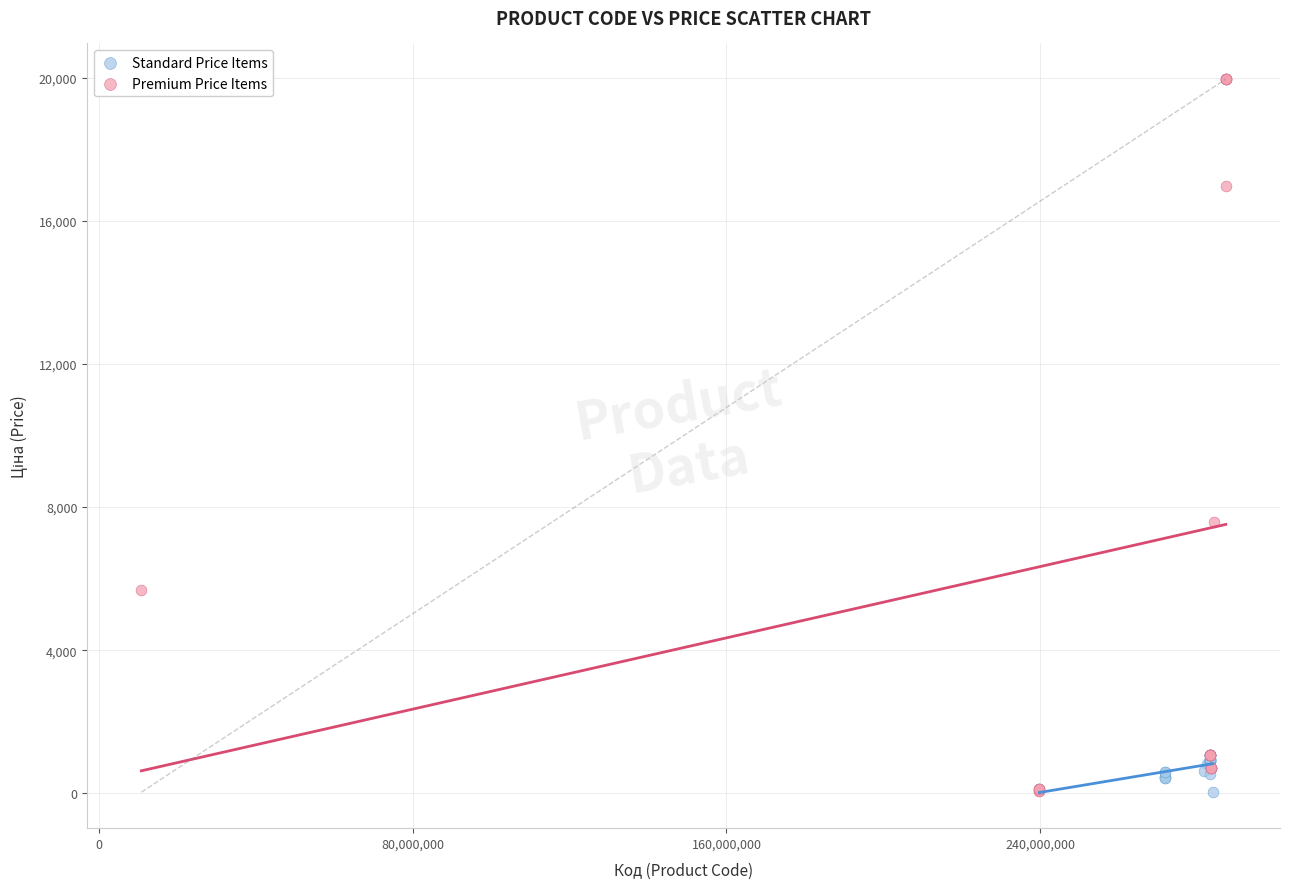

Which series has the largest Y range (max minus min)?

Premium Price Items